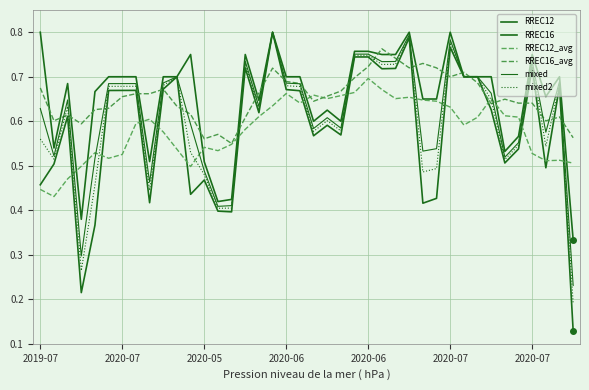

How many lines are shown in the chart?

6